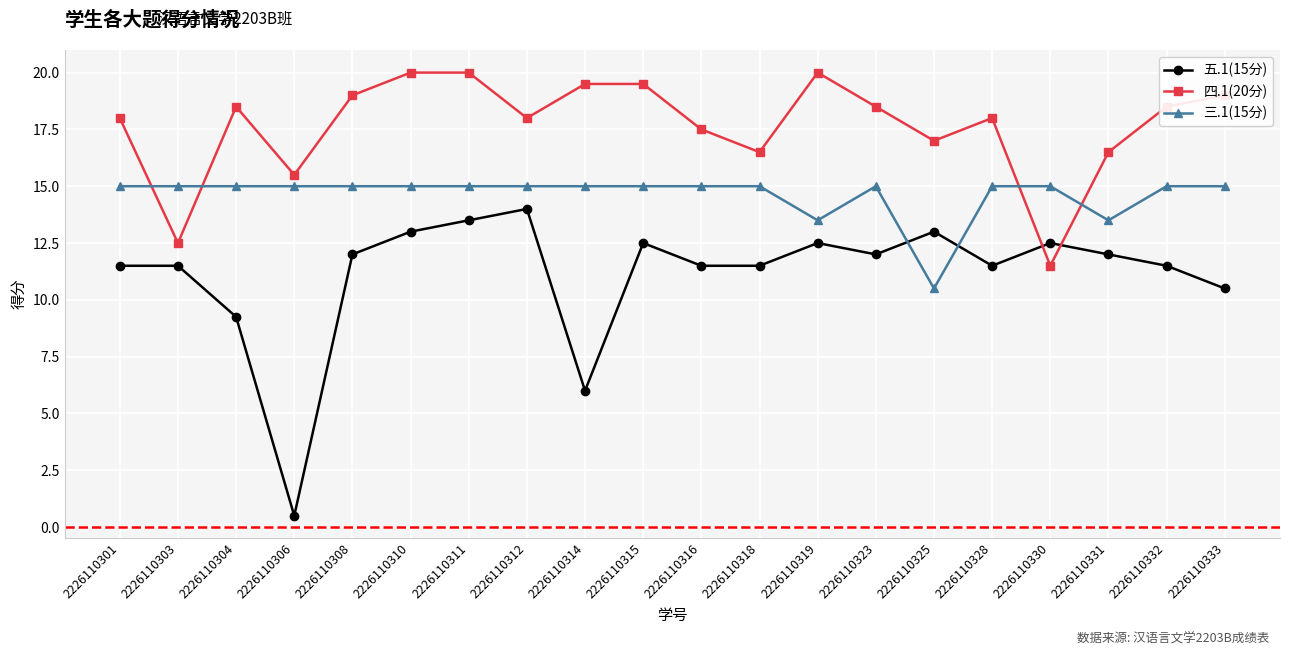

Is it true that 三.1(15分) equals 21.1 at 2226110303?

False